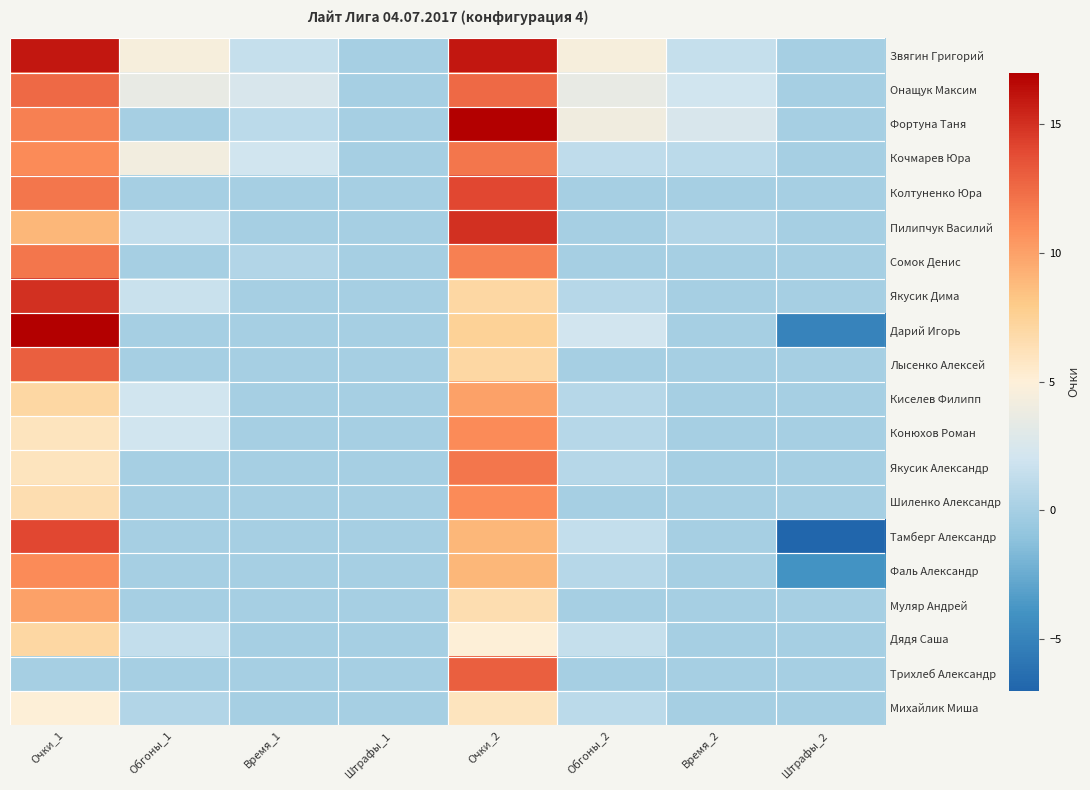

Count the number of data series in this chart.

20